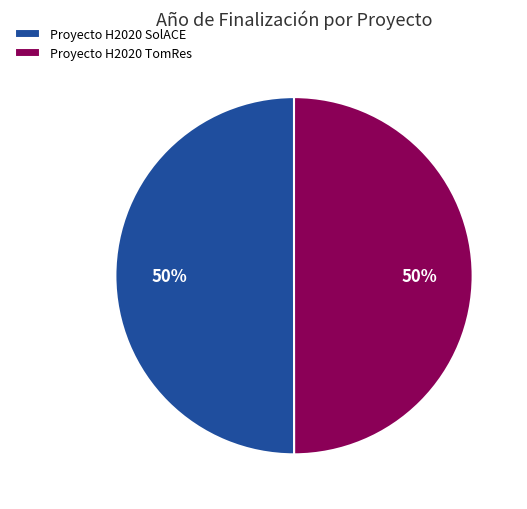

The Proyecto H2020 SolACE slice represents 50% of the pie. True or false?

True